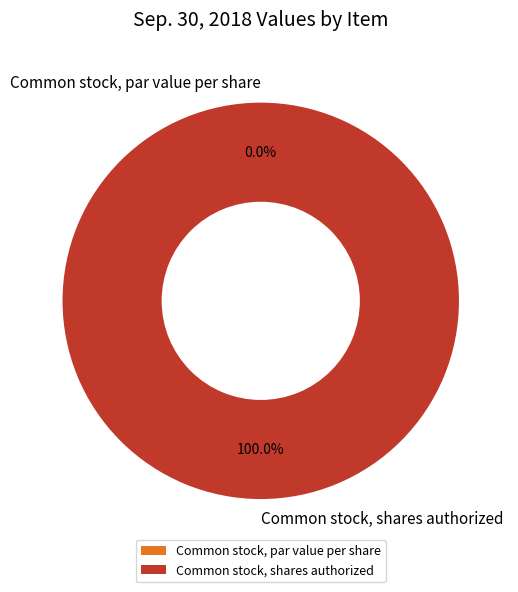

To the nearest percent, what is the difference between the largest and smallest slice percentages?

100%